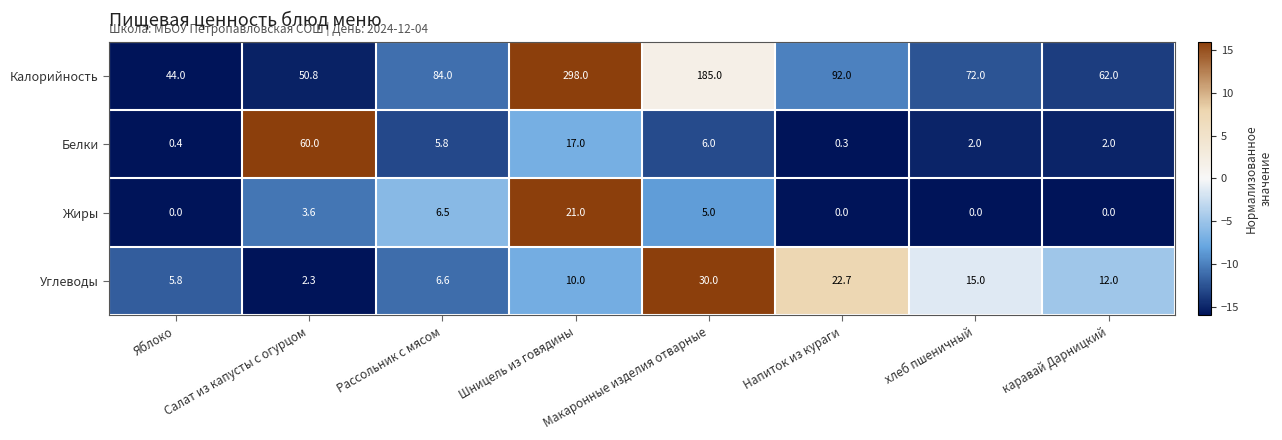

Which series has the widest spread of values?

Калорийность